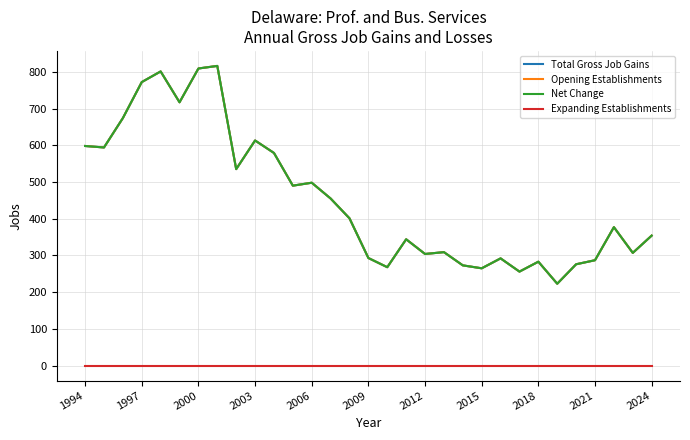

What is the maximum value for Net Change?

816